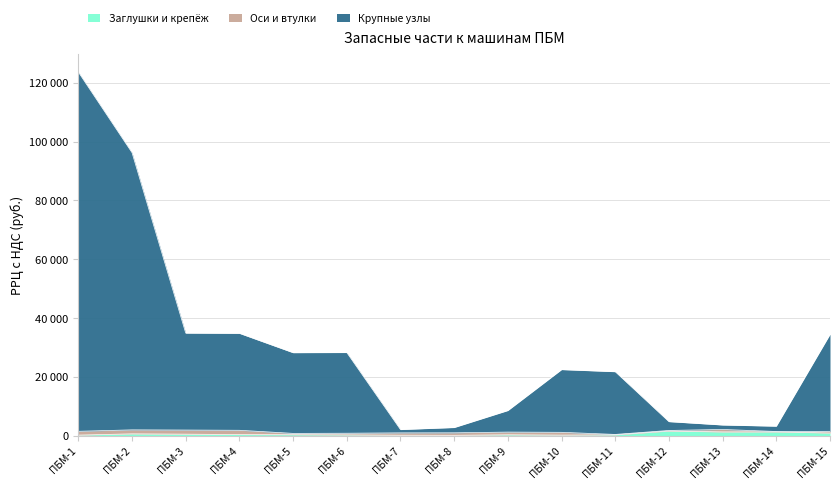

What are all the series names shown in the legend?

Заглушки и крепёж, Оси и втулки, Крупные узлы